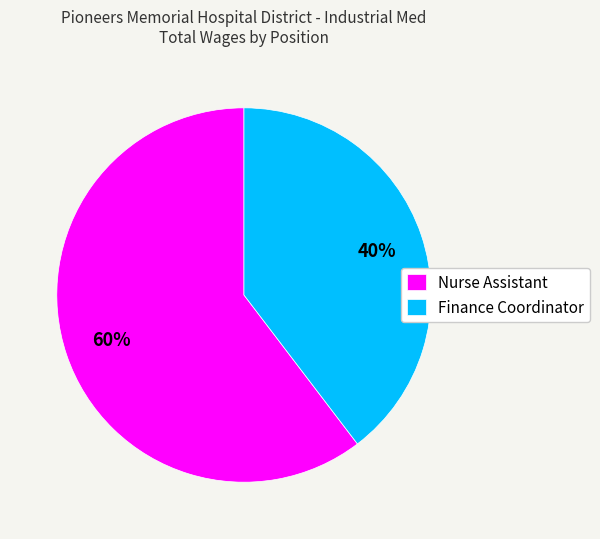

What percentage is the Nurse Assistant slice, to the nearest percent?

60%